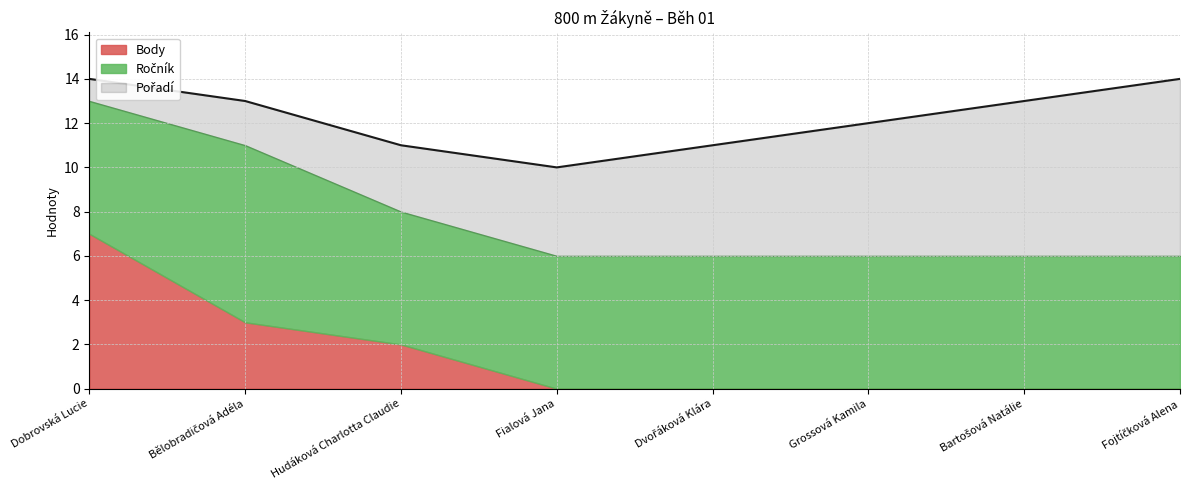

Rank the series at Grossová Kamila from lowest to highest value.

Body, Pořadí, Ročník